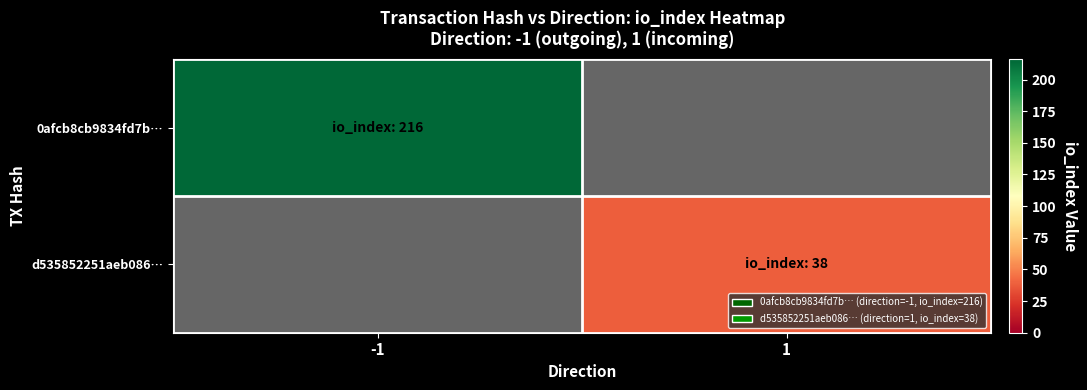

At which category is the sum across all series the highest?

-1